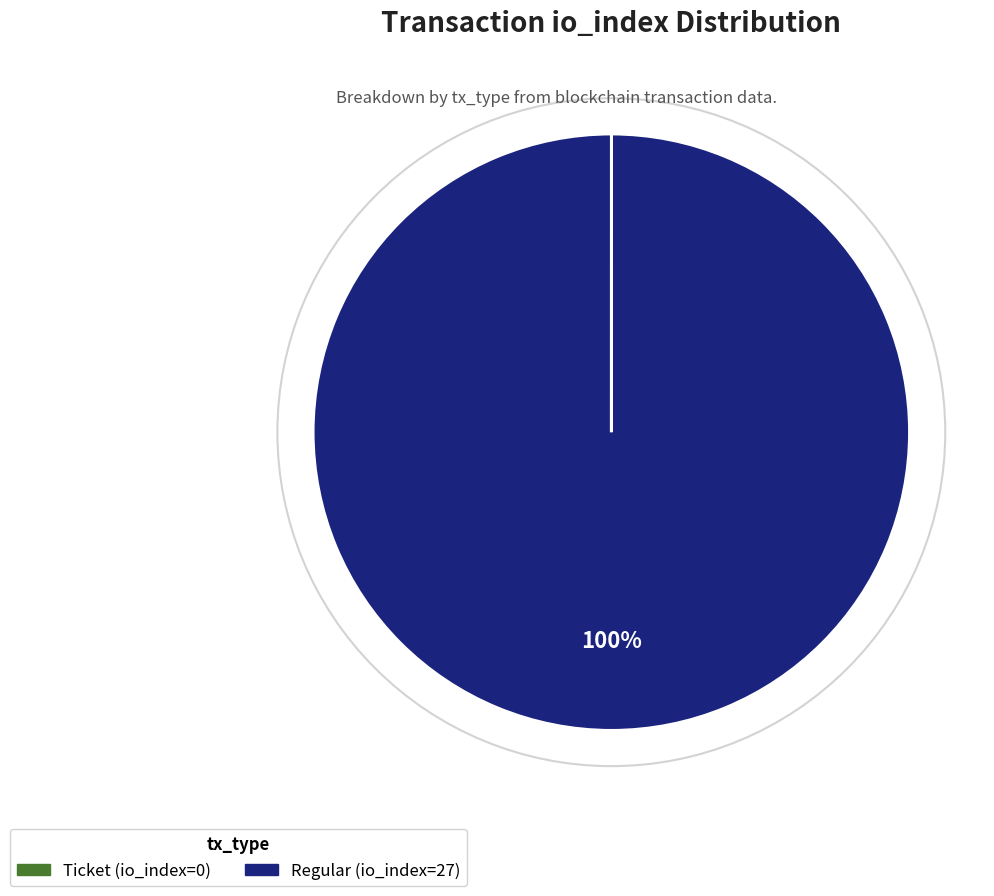

Which category has the biggest portion of the pie?

Regular (io_index=27)